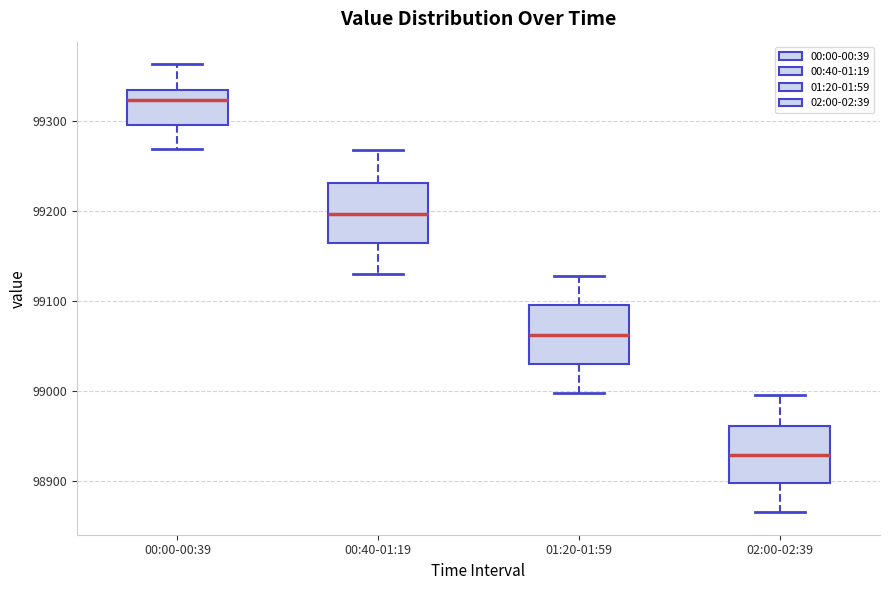

Where does the median line of the box for 02:00-02:39 sit on the y-axis? The values are not printed on the chart, so give them approximately, as read against the axis.

98930